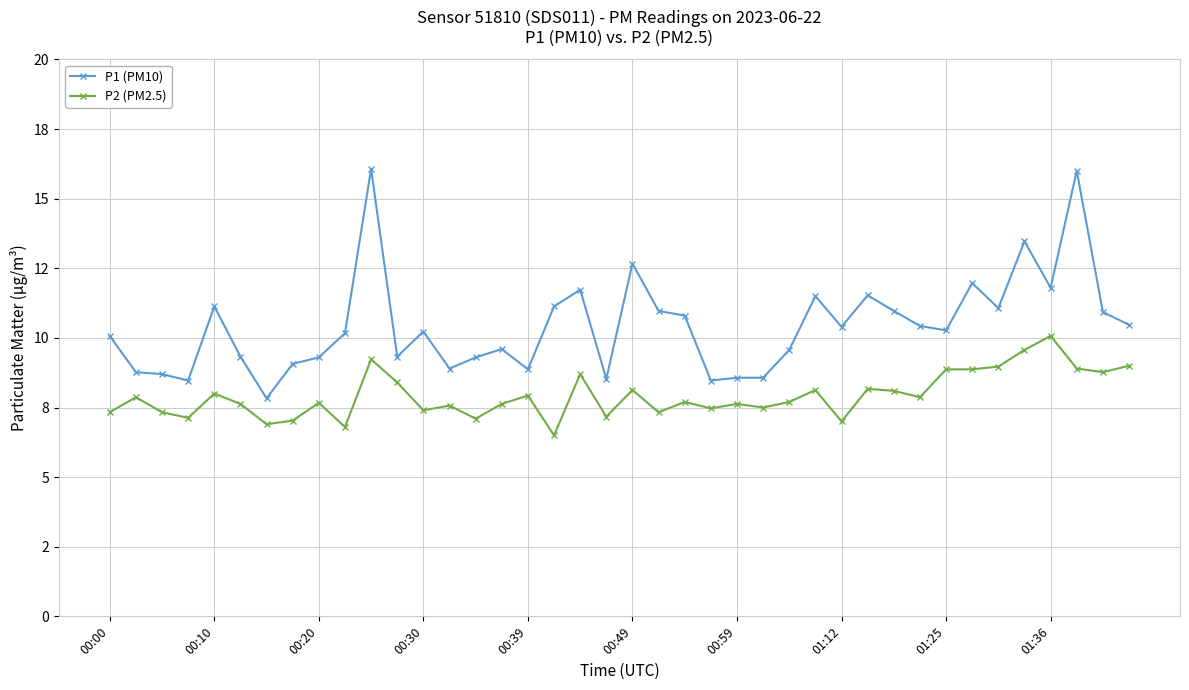

Does the chart have visible grid lines?

Yes